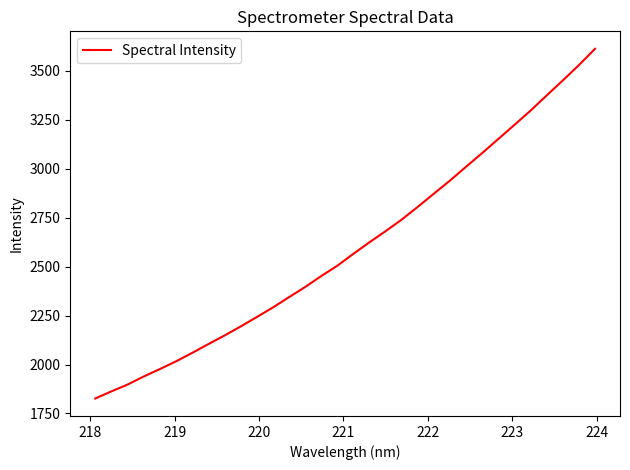

How many categories are shown in the chart?

32